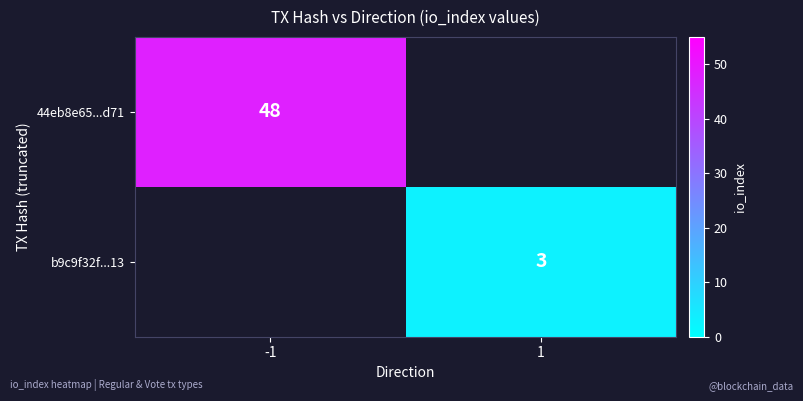

The value of 44eb8e65...d71 at -1 is 71. True or false?

False